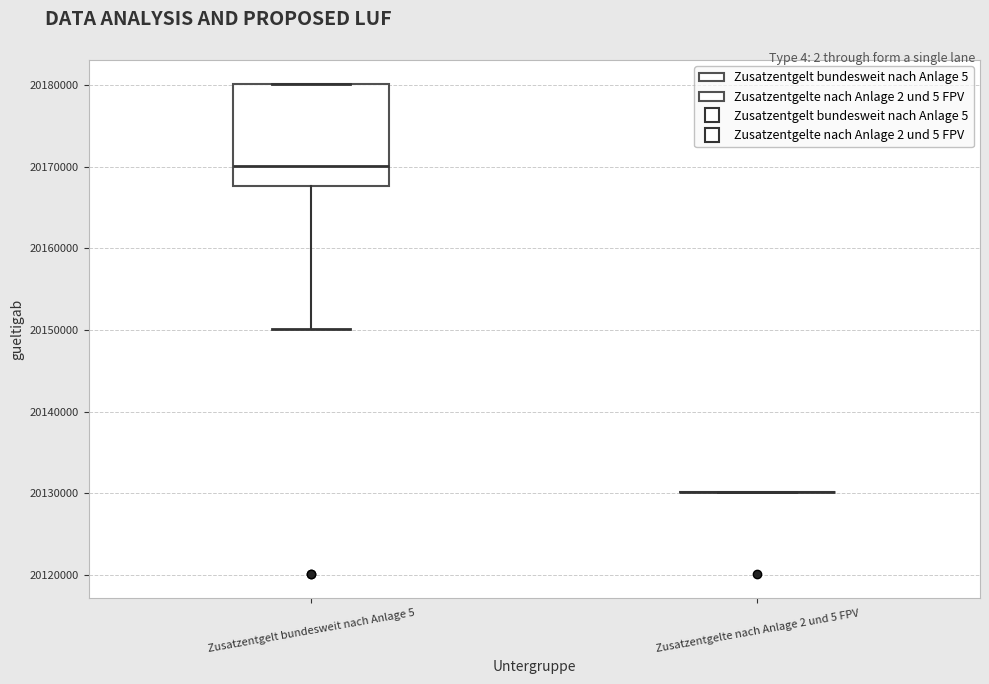

Reading left to right, transcribe this box plot: for each box, give where its median line is, the range the box spans, and where its two whiskers end, as read against the y-axis. The values are not printed on the chart, so give them approximately, as read against the axis.

Zusatzentgelt bundesweit nach Anlage 5: median 20170000, box 20168000 to 20180000, whiskers 20150000 to 20180000
Zusatzentgelte nach Anlage 2 und 5 FPV: box collapsed to a line at 20130000, whiskers 20130000 to 20130000